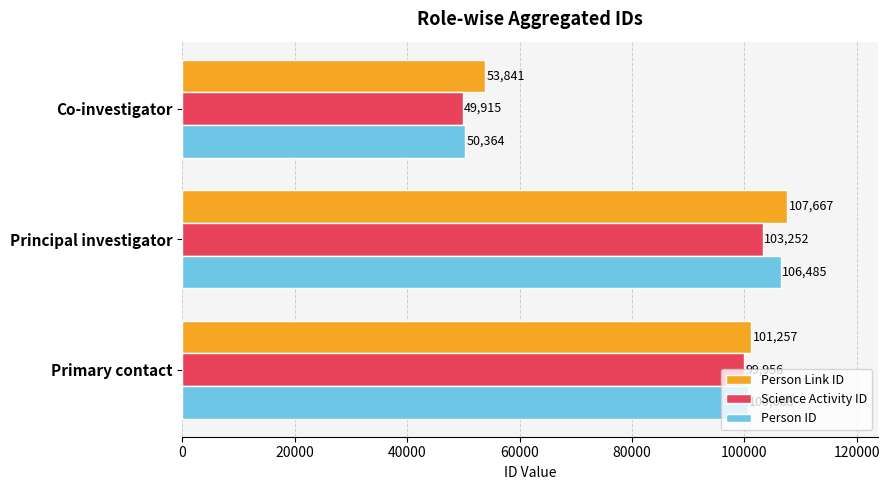

Which series has the widest spread of values?

Person ID